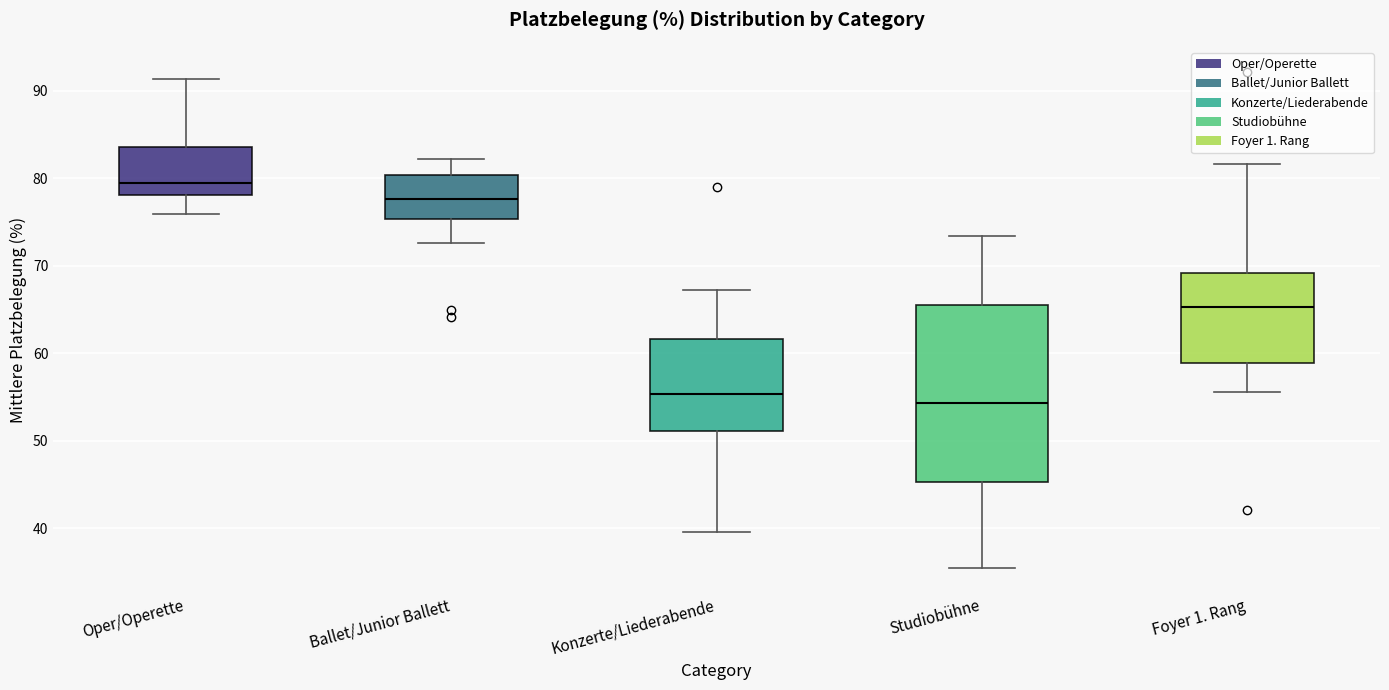

Where is the upper edge of the box for Studiobühne on the y-axis? The values are not printed on the chart, so give them approximately, as read against the axis.

66